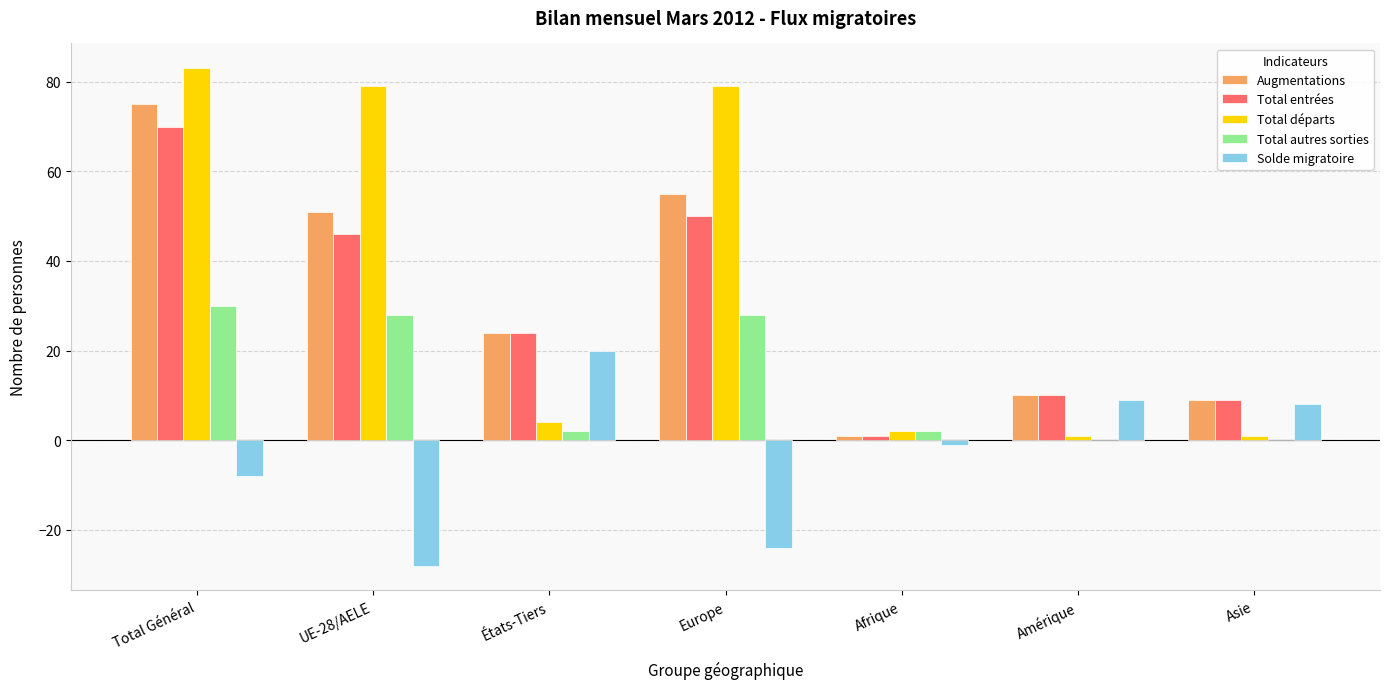

Is the value of Total autres sorties at UE-28/AELE greater than the value of Total entrées at Amérique?

Yes